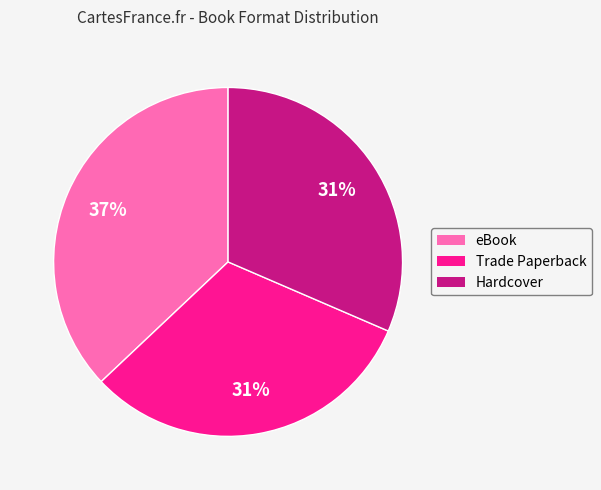

Which has a higher value, Hardcover or eBook?

eBook